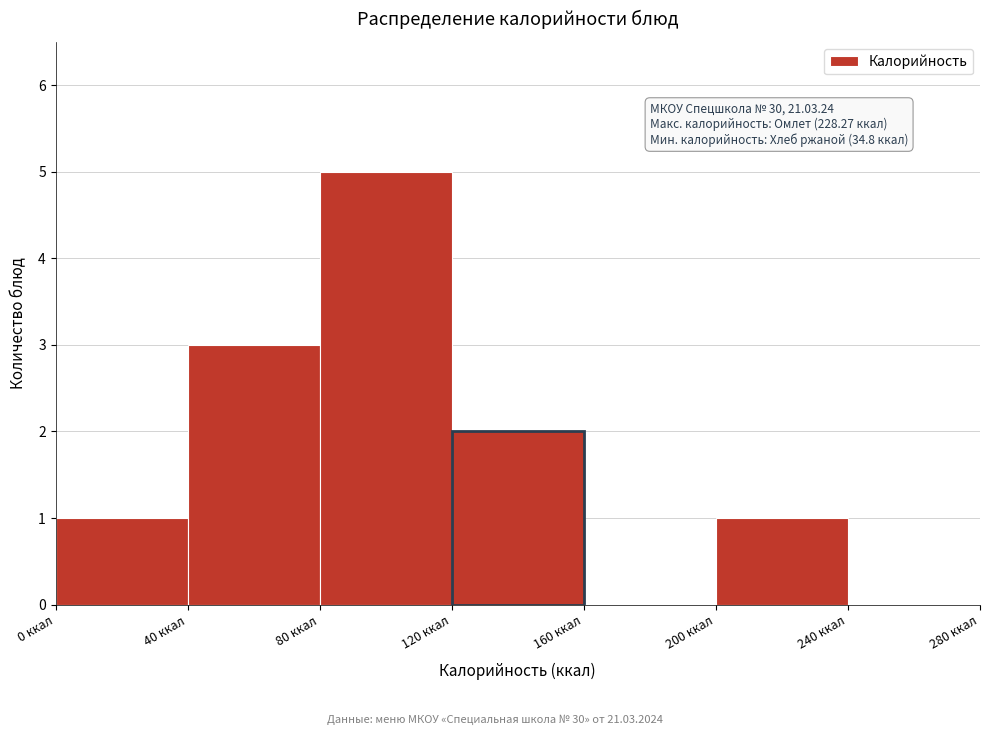

Which range on the x-axis has the tallest bar?

80 to 120